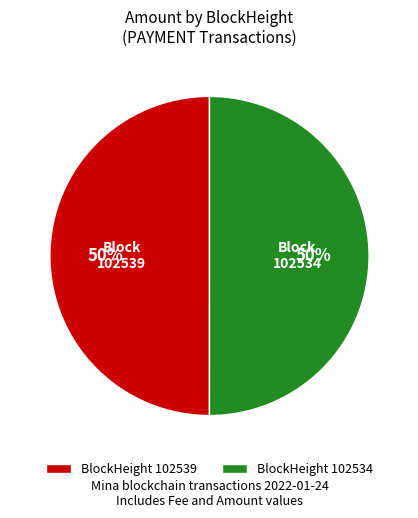

Do 102539 and 102534 together represent more than half of the pie?

Yes